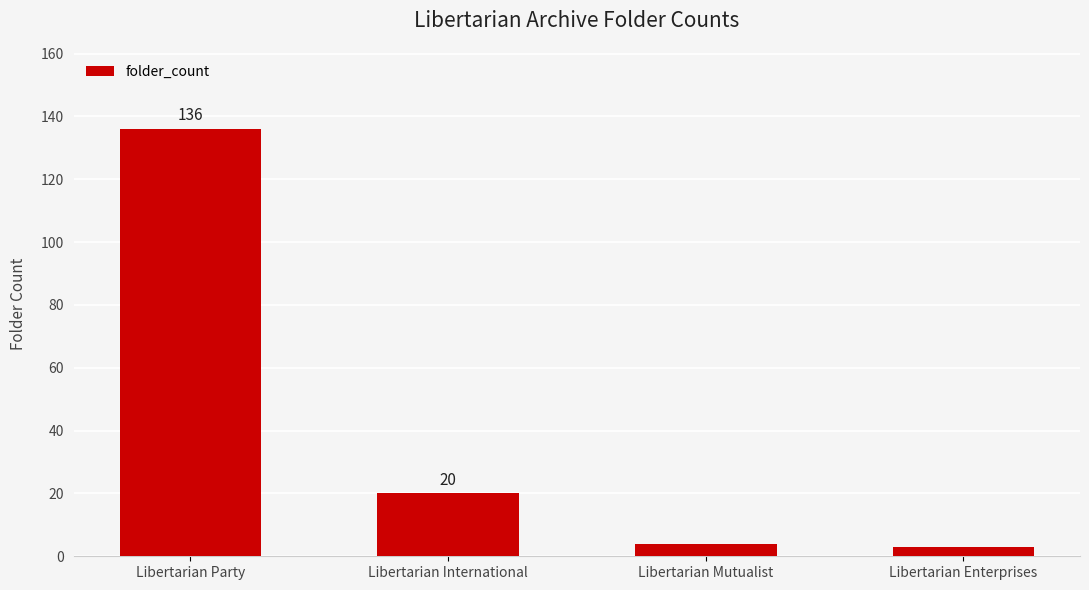

What is the label of the 4th bar from the right?

Libertarian Party